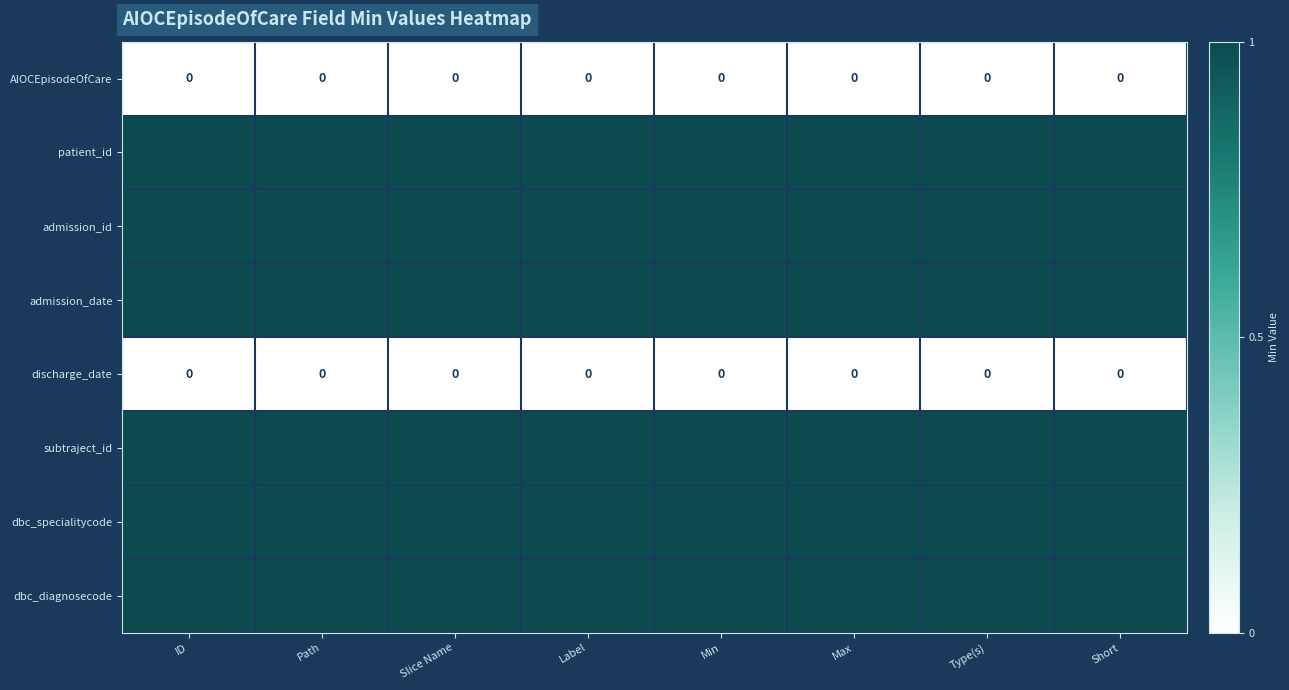

What is the maximum value shown in the chart?

1